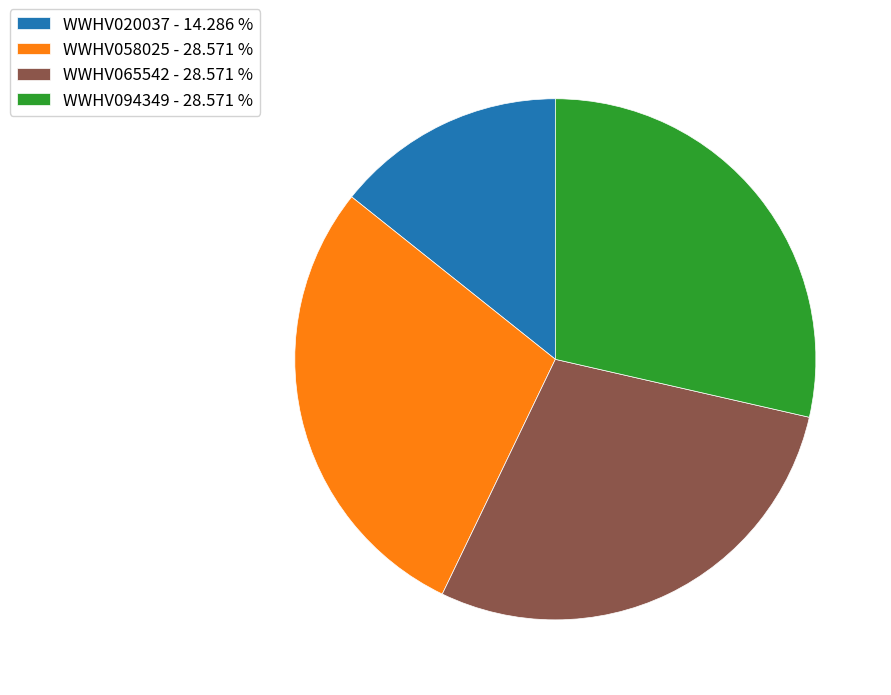

Does WWHV020037 account for over 50% of the chart?

No